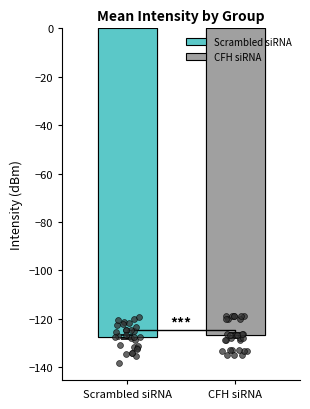

Which series has the largest total across all categories?

CFH siRNA